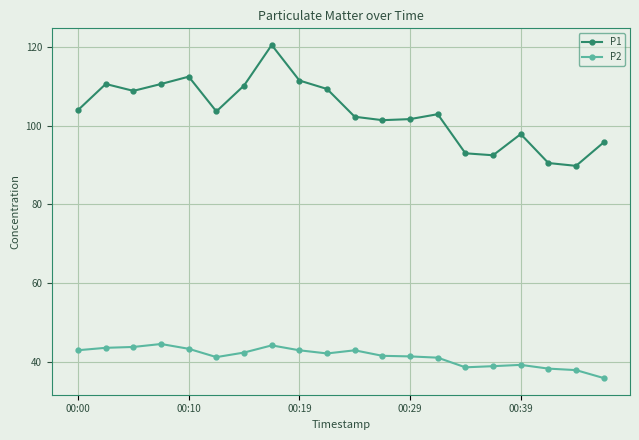

List the series in order of their overall mean, highest first.

P1, P2